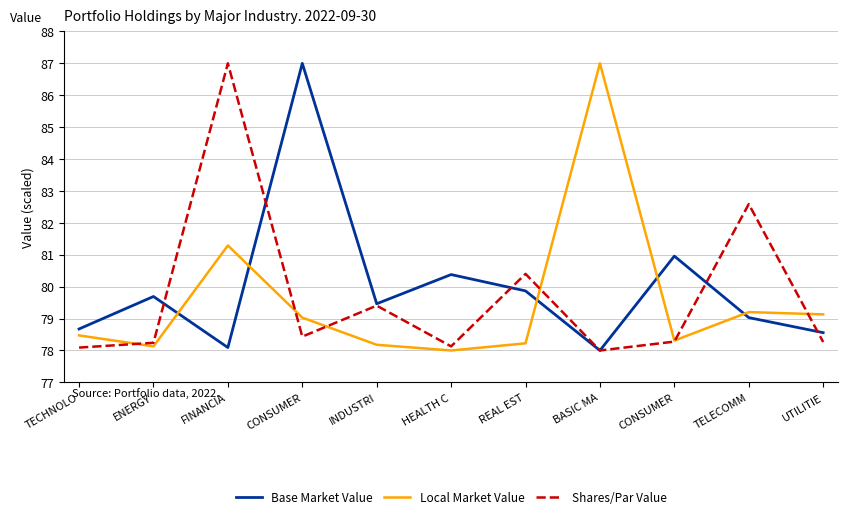

What are all the series names shown in the legend?

Base Market Value, Local Market Value, Shares/Par Value